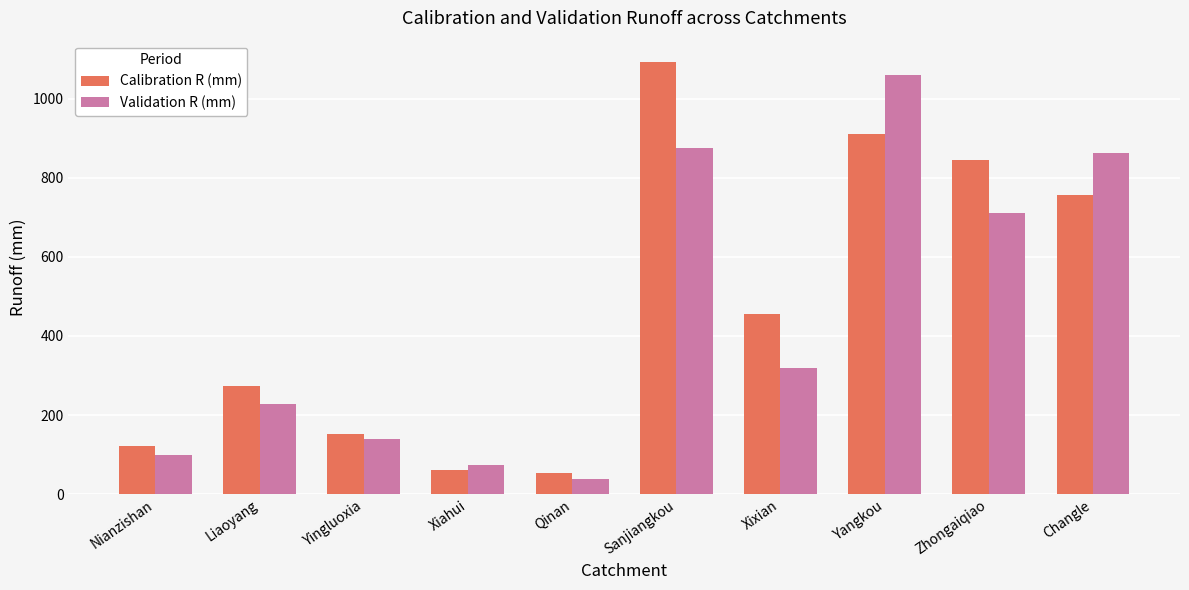

What is the label of the 2nd bar from the left?

Liaoyang